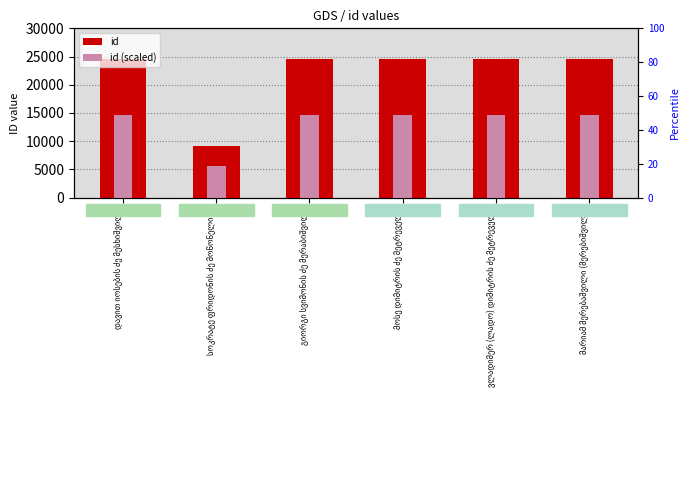

How many values in the id series are below 24526?

3